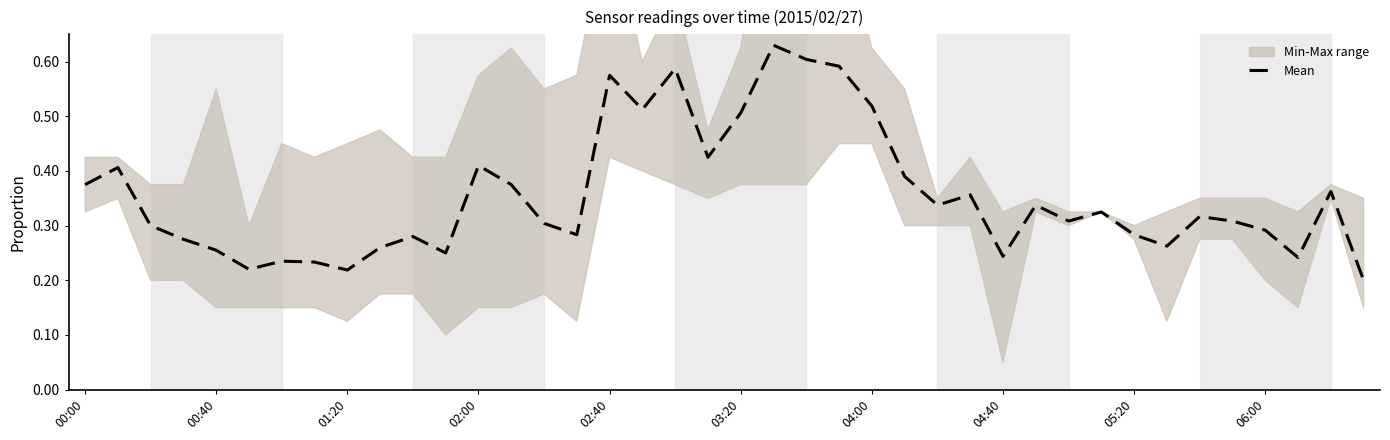

Is it true that Mean equals 0.5 at 05:20?

False